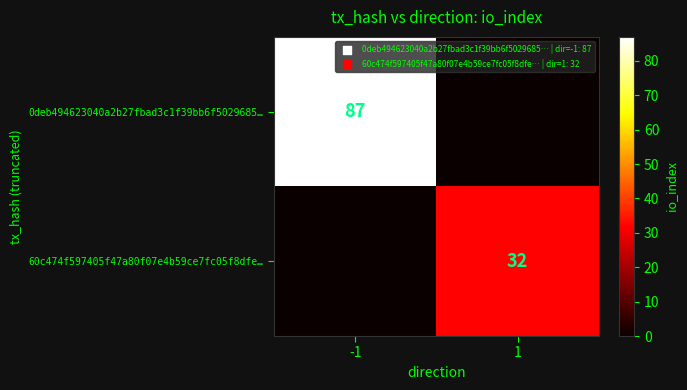

Is the value of 60c474f597405f47a80f07e4b59ce7fc05f8dfe… at 1 greater than the value of 0deb494623040a2b27fbad3c1f39bb6f5029685… at -1?

No